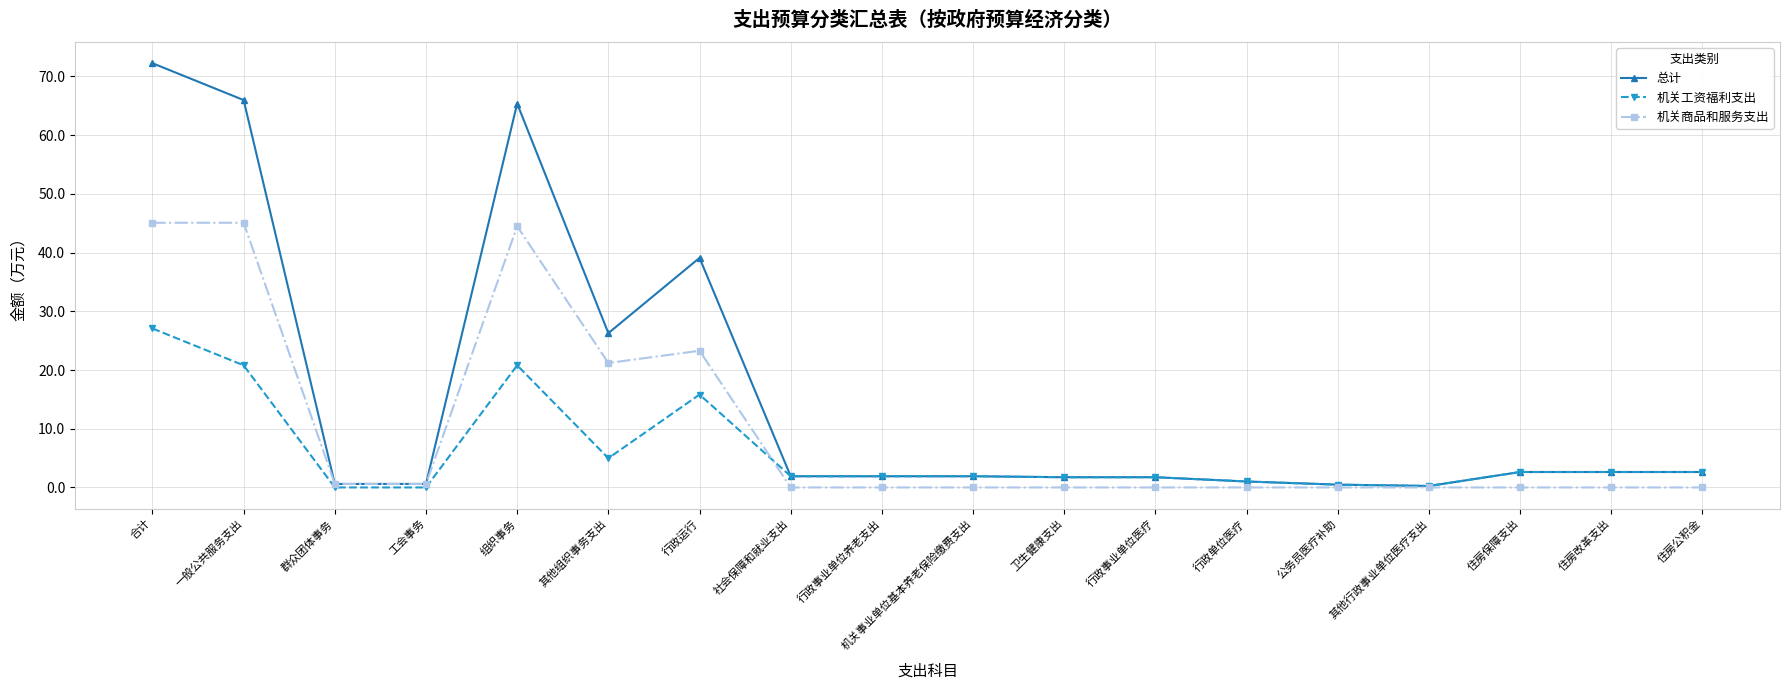

What is the label of the 4th point from the left?

工会事务